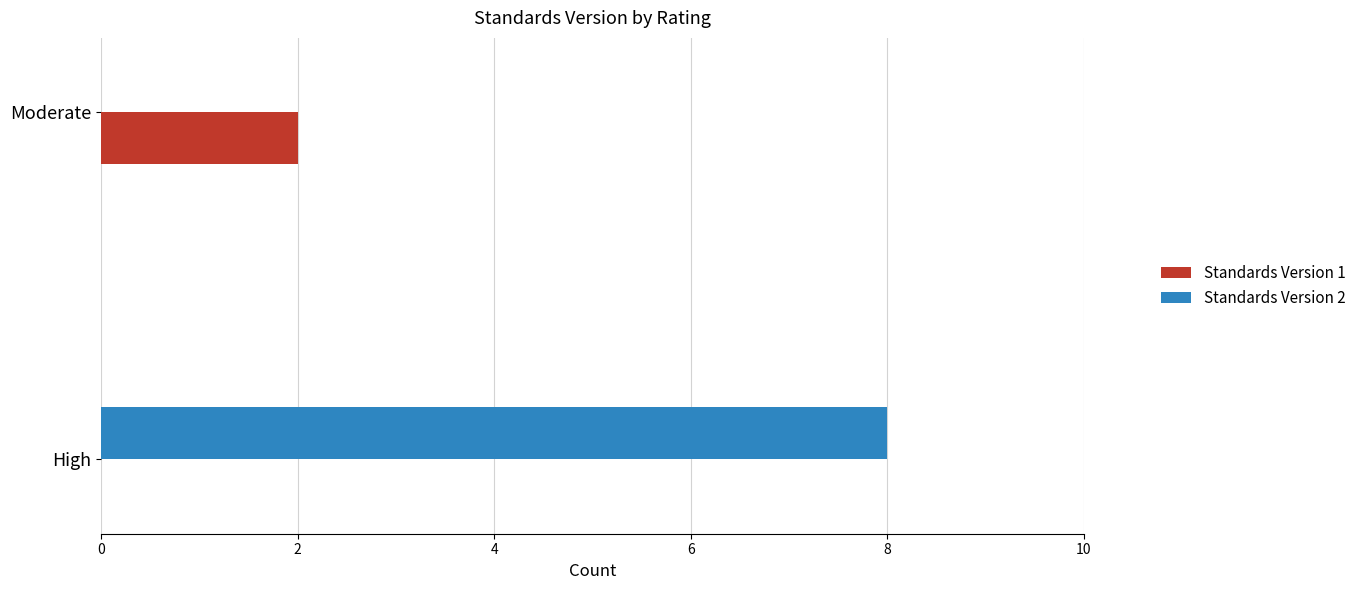

At which label does Standards Version 1 reach its peak?

Moderate